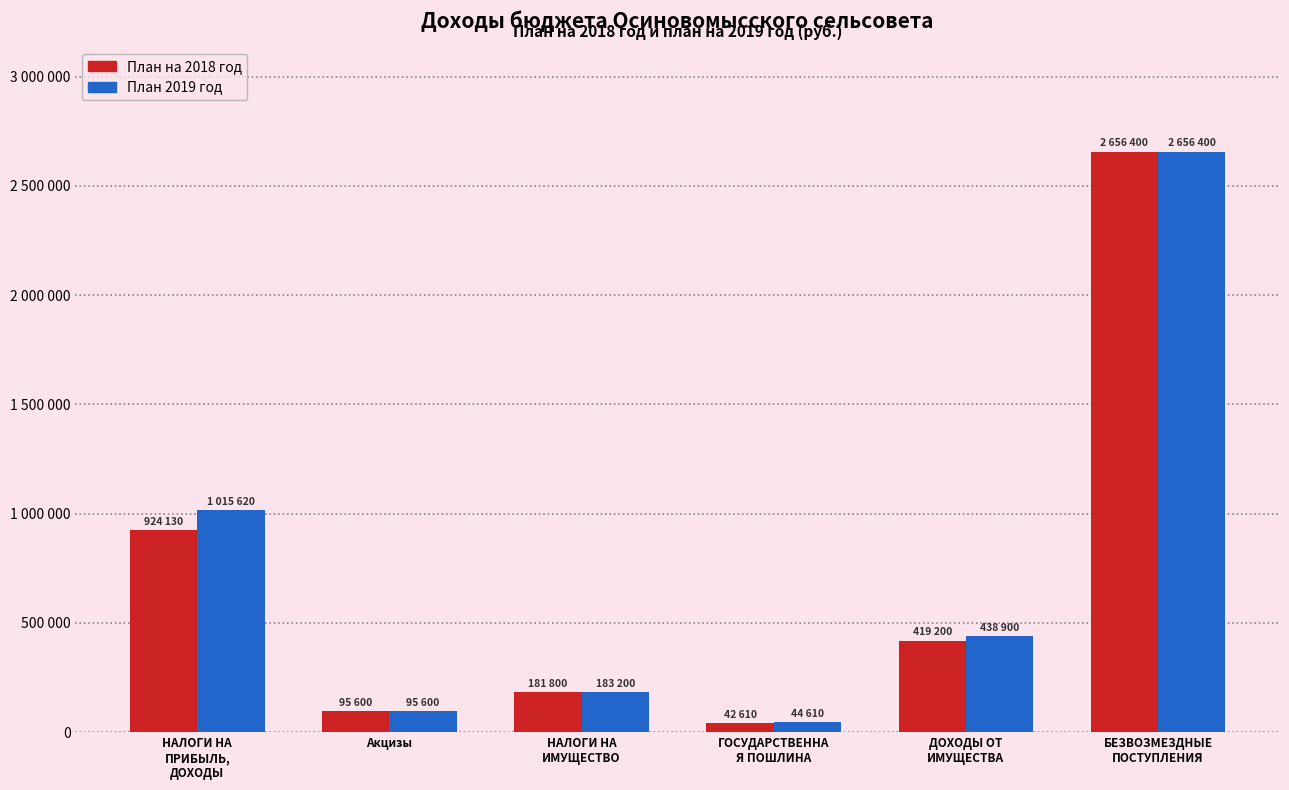

What are all the series names shown in the legend?

План на 2018 год, План 2019 год